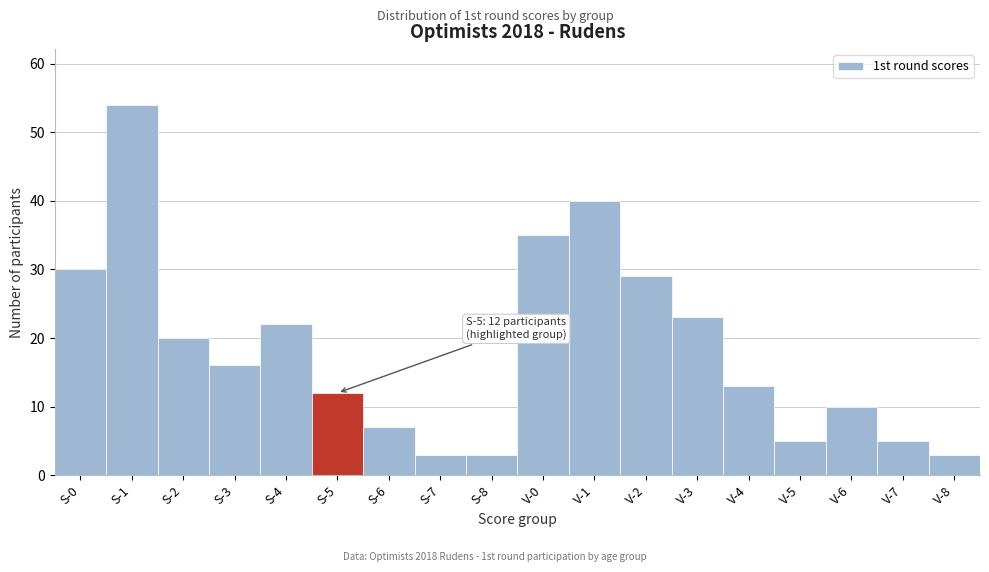

Reading right to left, transcribe all the data shown in this chart.

3	5	10	5	13	23	29	40	35	3	3	7	12	22	16	20	54	30